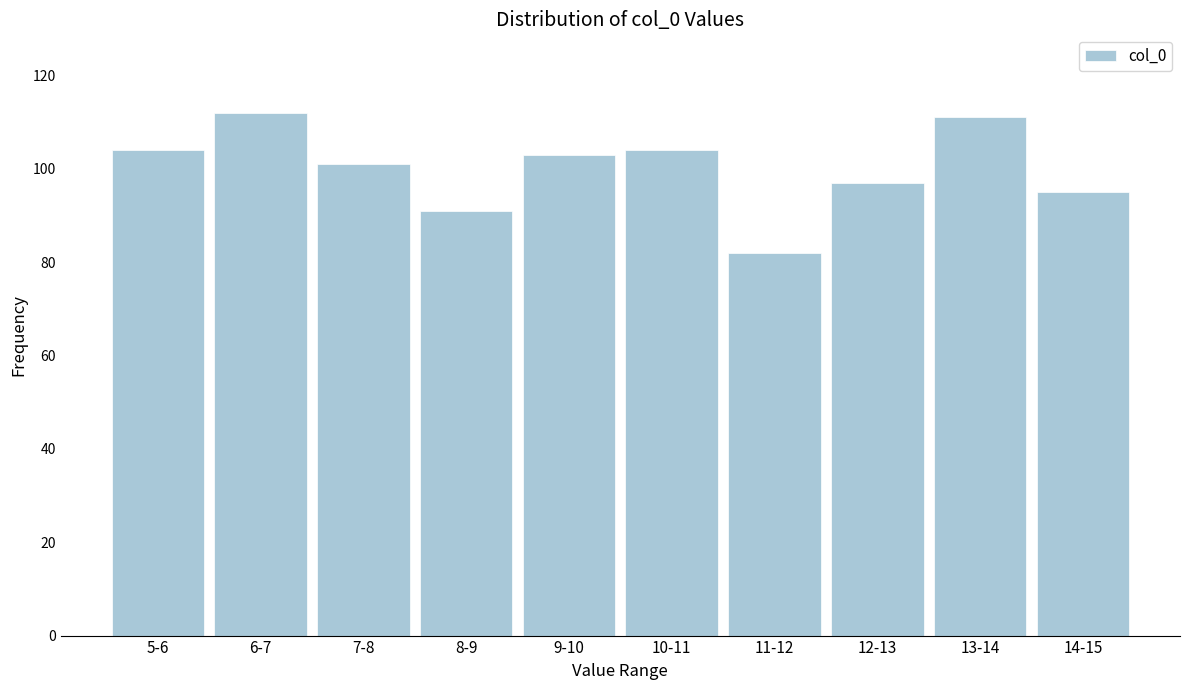

Reading right to left, list all the values displayed in this chart.

95	111	97	82	104	103	91	101	112	104